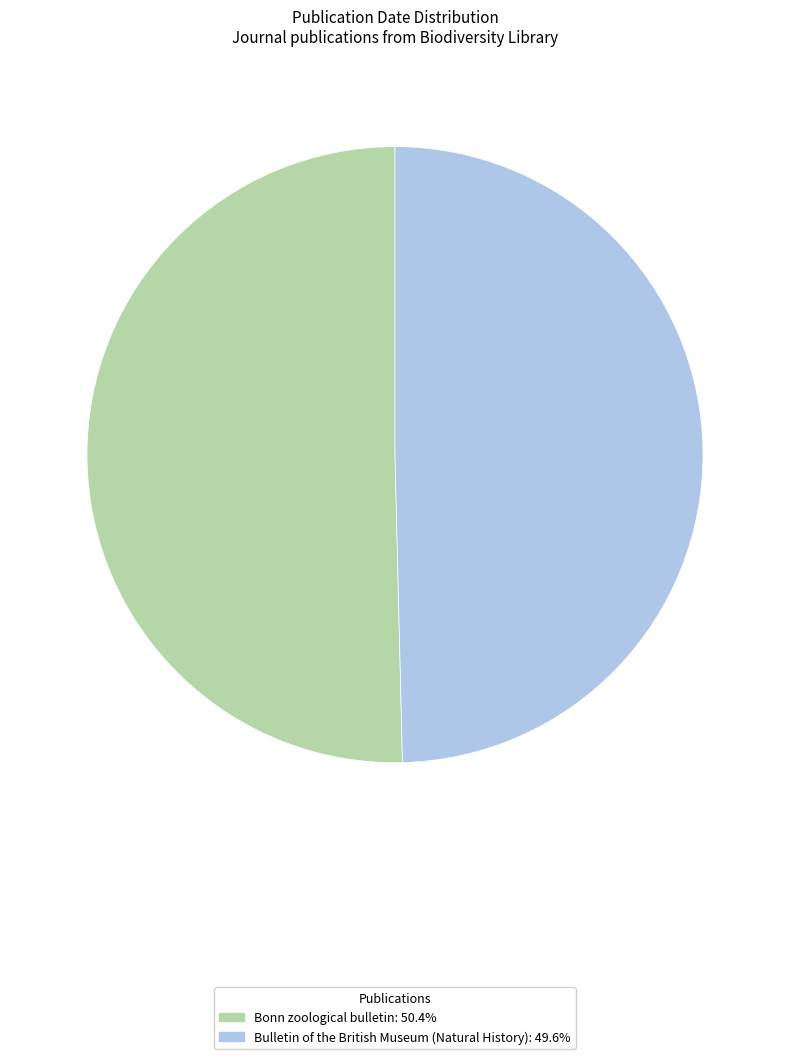

Is it true that Bulletin of the British Museum (Natural History) is 50% of the pie?

True